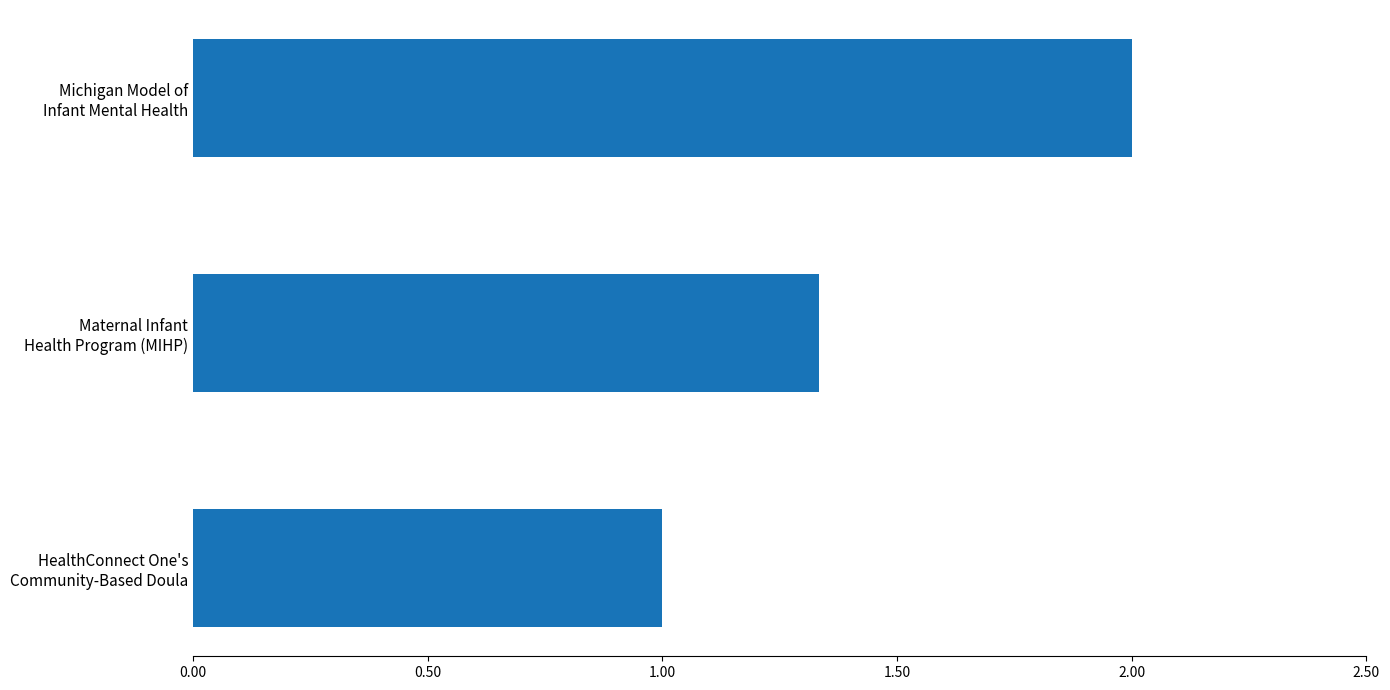

Count the number of data series in this chart.

1